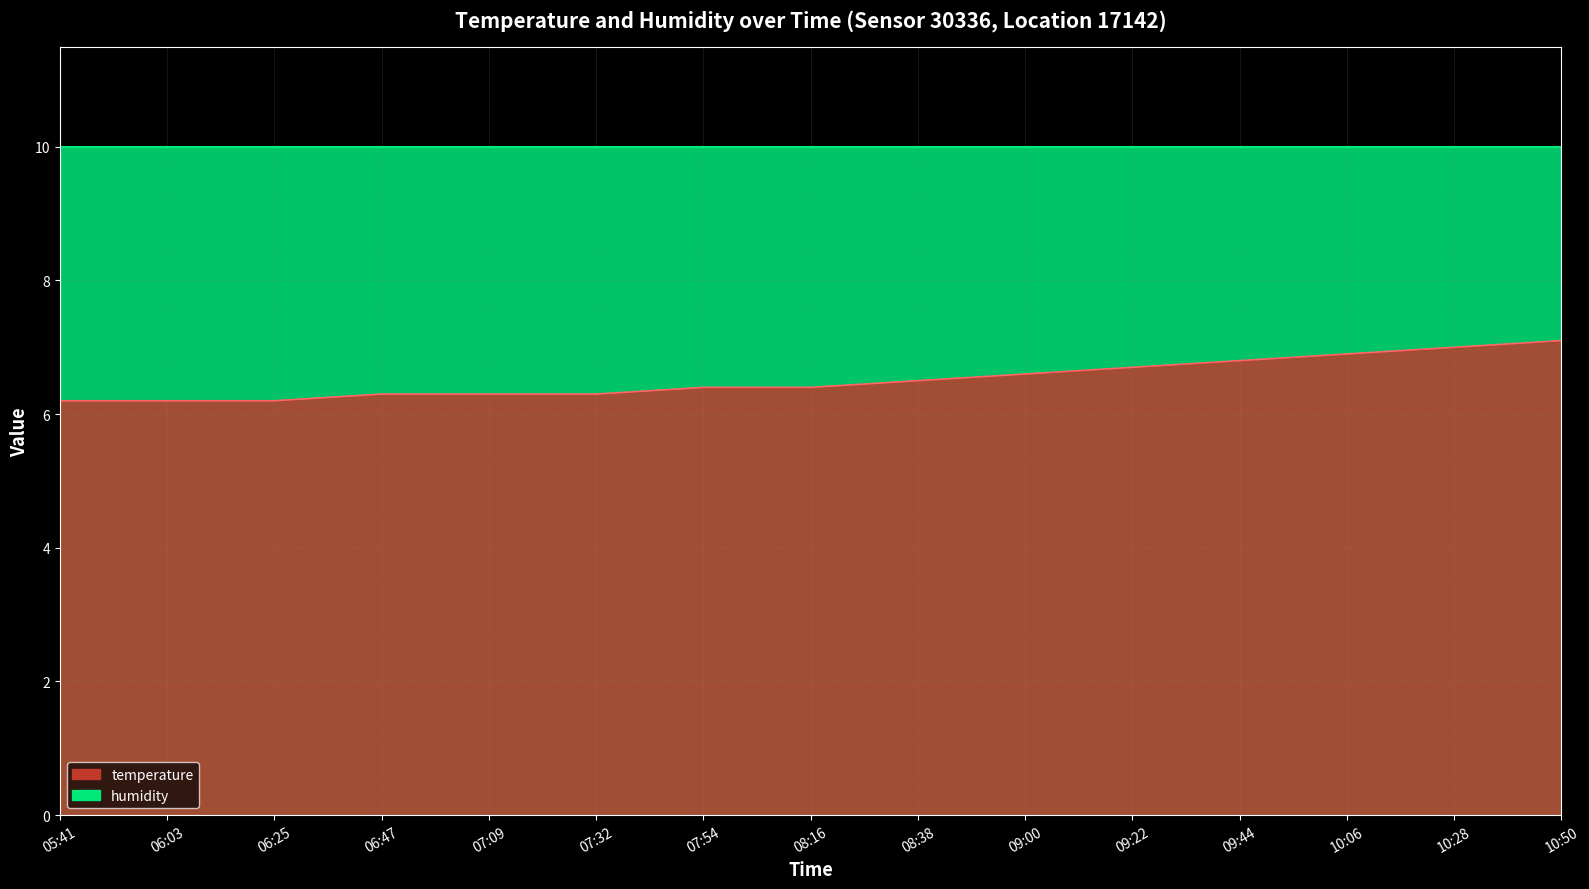

Which label corresponds to the largest value in the chart?

10:50